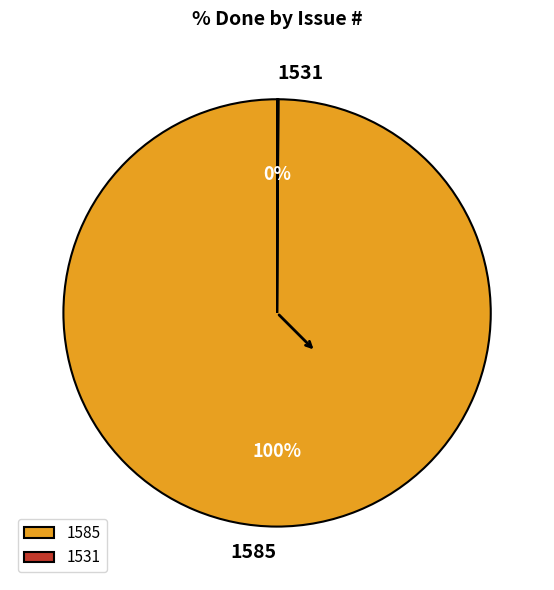

To the nearest percent, what is the difference between the largest and smallest slice percentages?

100%